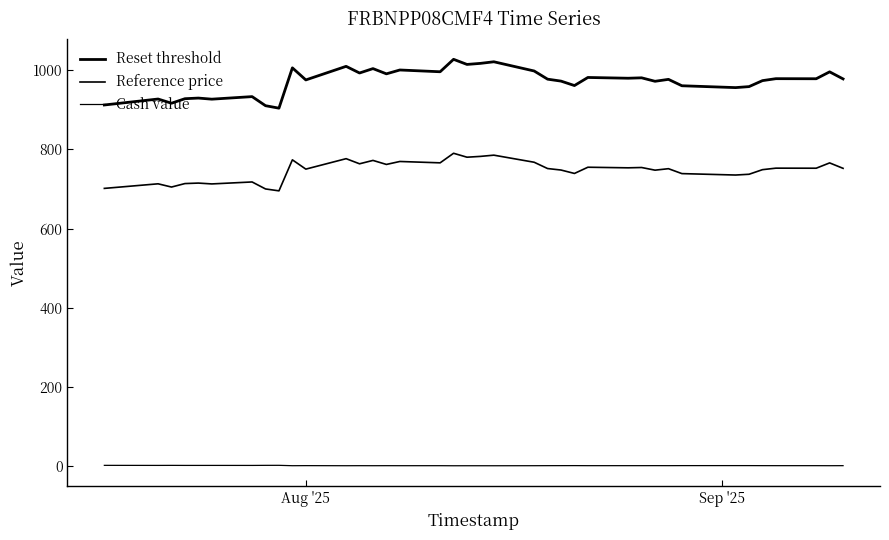

What is the sum of all Reference price values?

29095.4